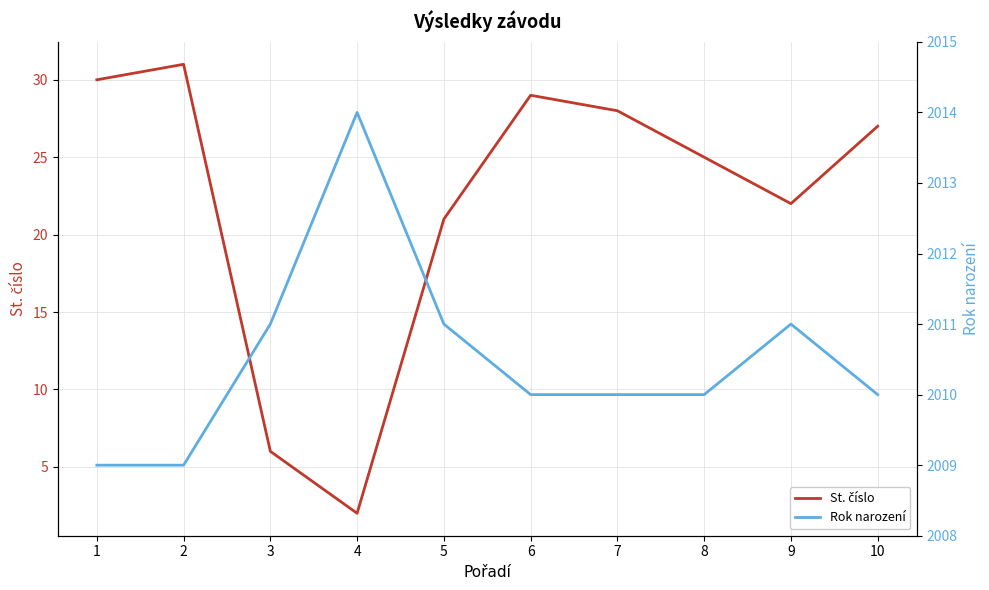

What is the value of the St. číslo point at the 8th from the left?

25